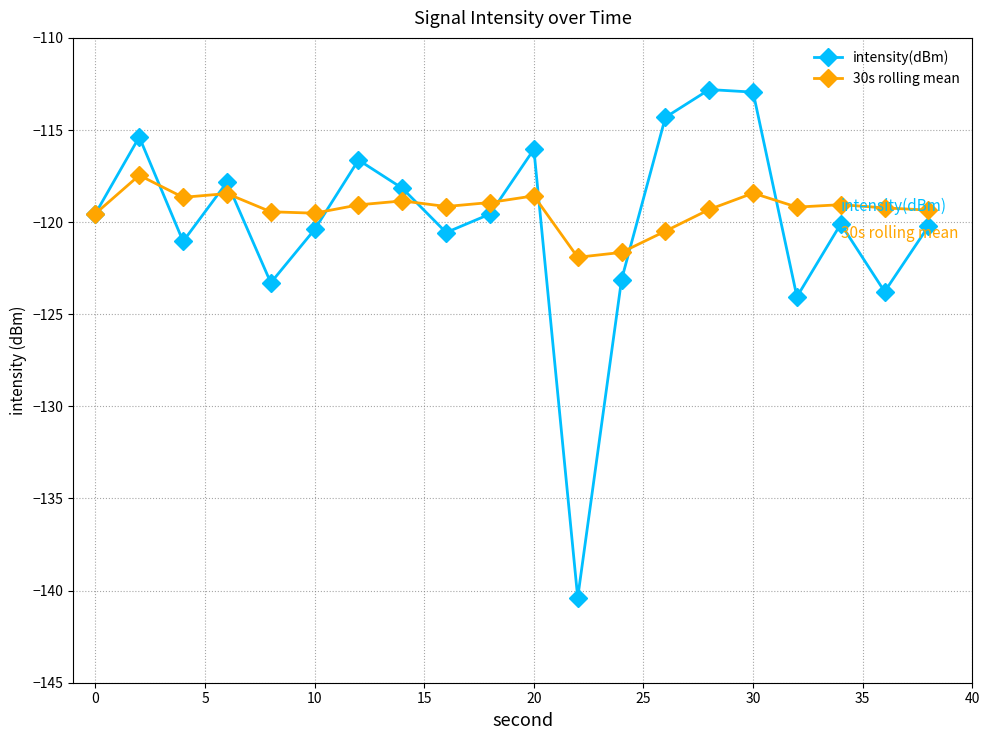

True or false: 30s rolling mean has more than 2 interior local peaks.

True